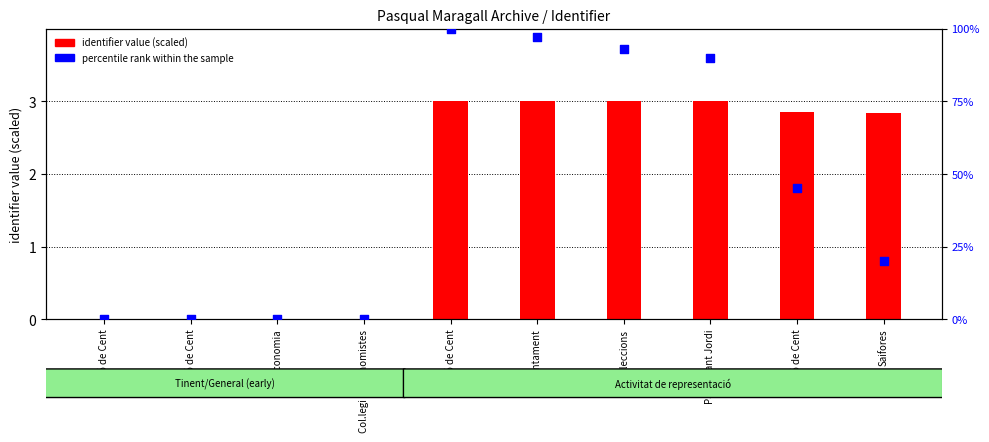

What are all the series names shown in the legend?

identifier value, percentile rank within the sample